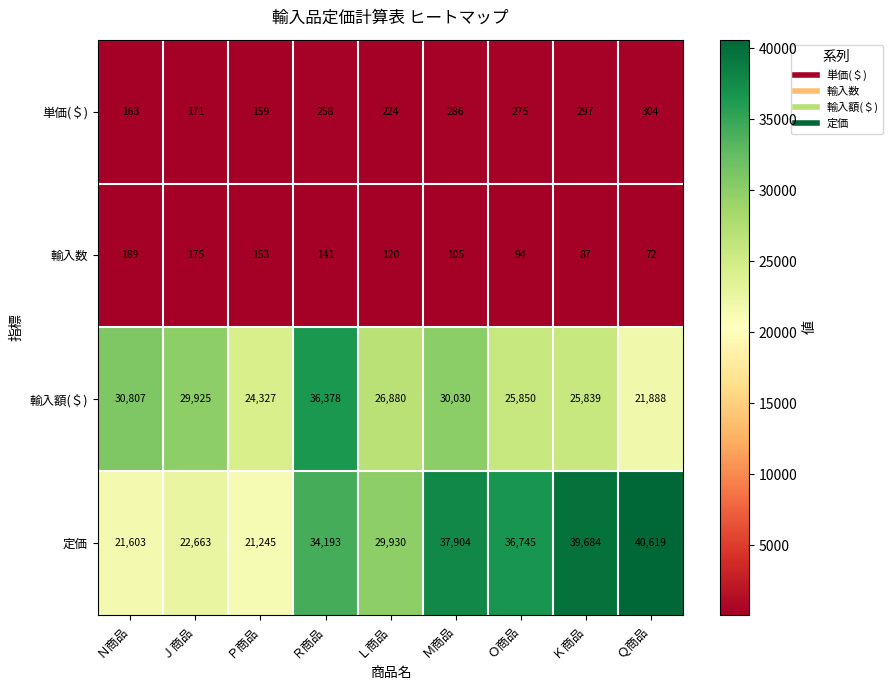

Which series has the widest spread of values?

定価